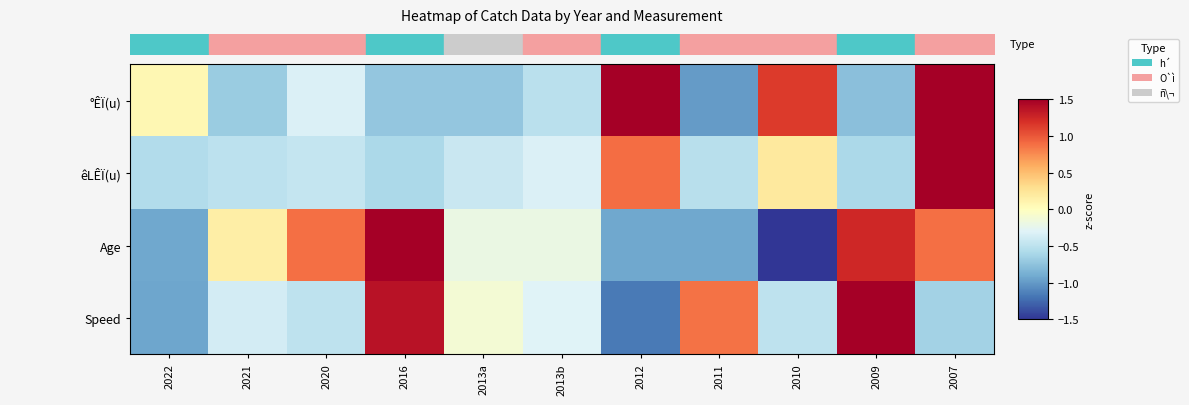

The value of Age at 2007 is 0.9. True or false?

True